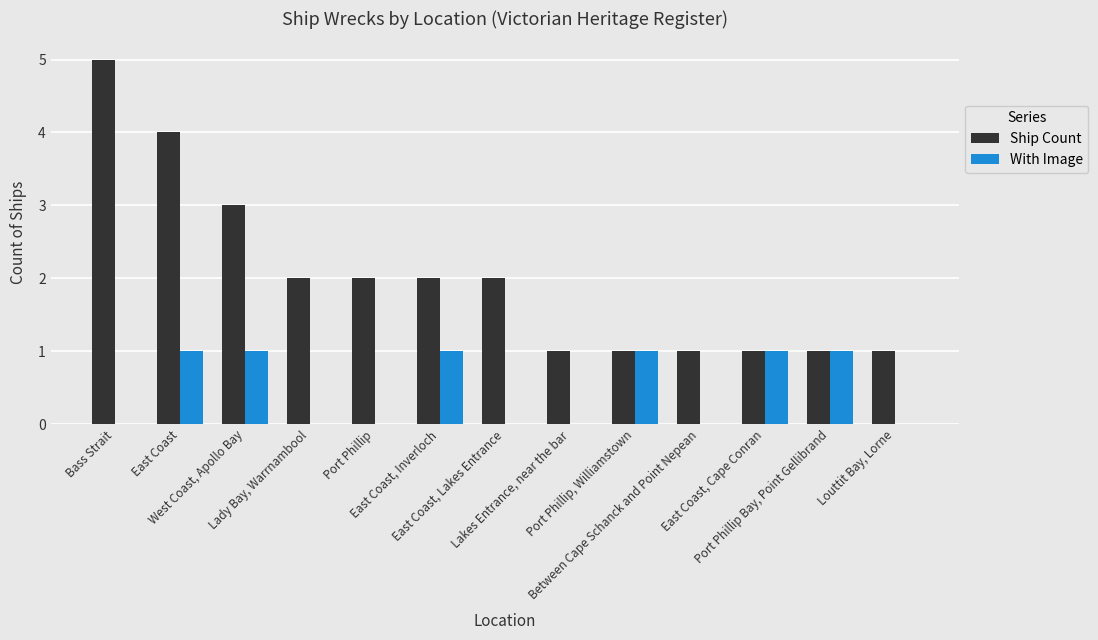

What is the difference between the Ship Count values at East Coast, Inverloch and Louttit Bay, Lorne?

1